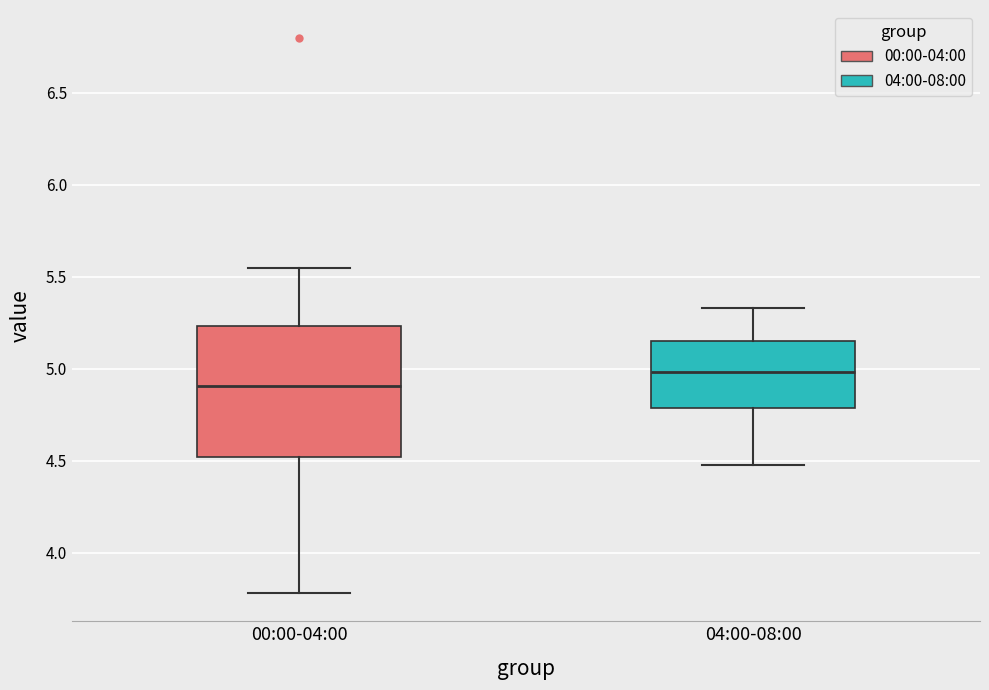

Which box's median line is the lowest?

00:00-04:00